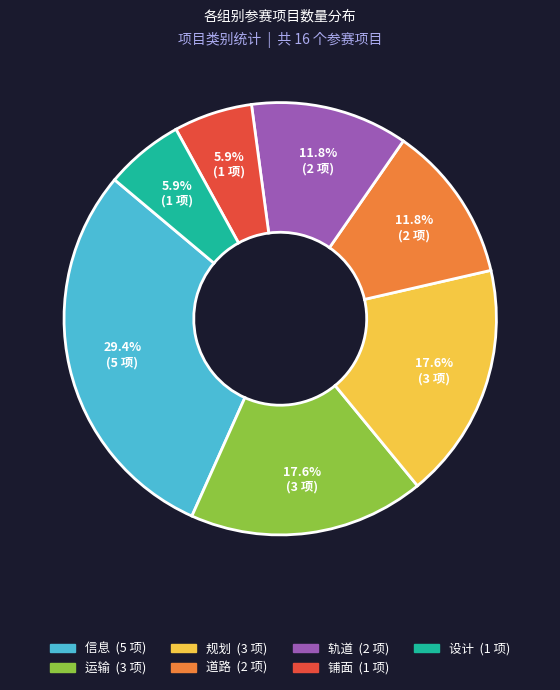

Which slice is the largest?

信息